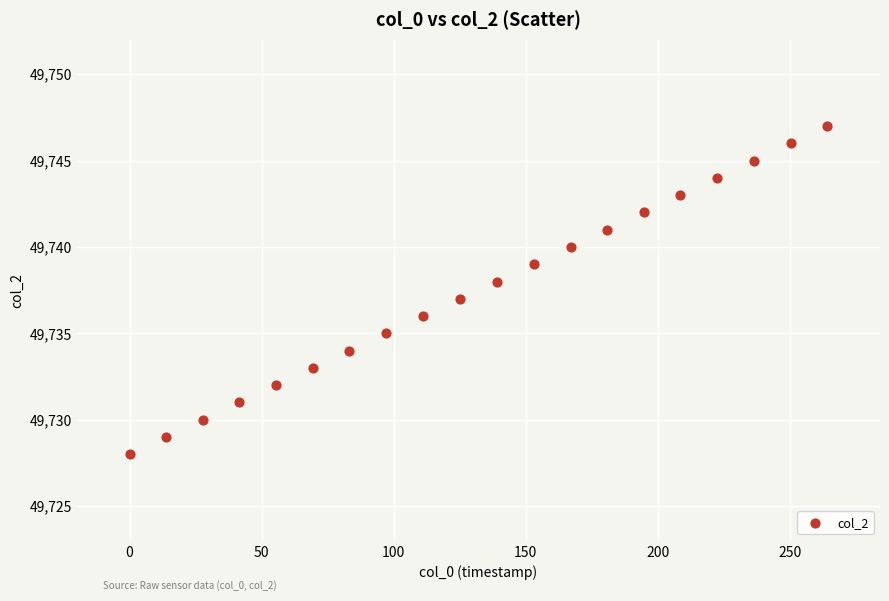

What is the range of Y values (max minus min)?

19